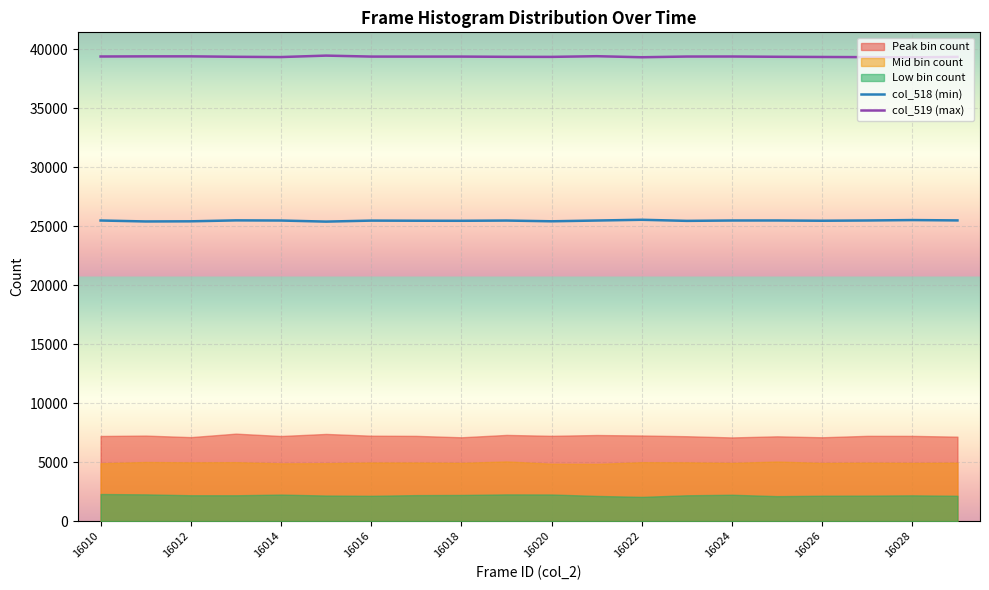

What is the minimum value for col_519 (max)?

39292